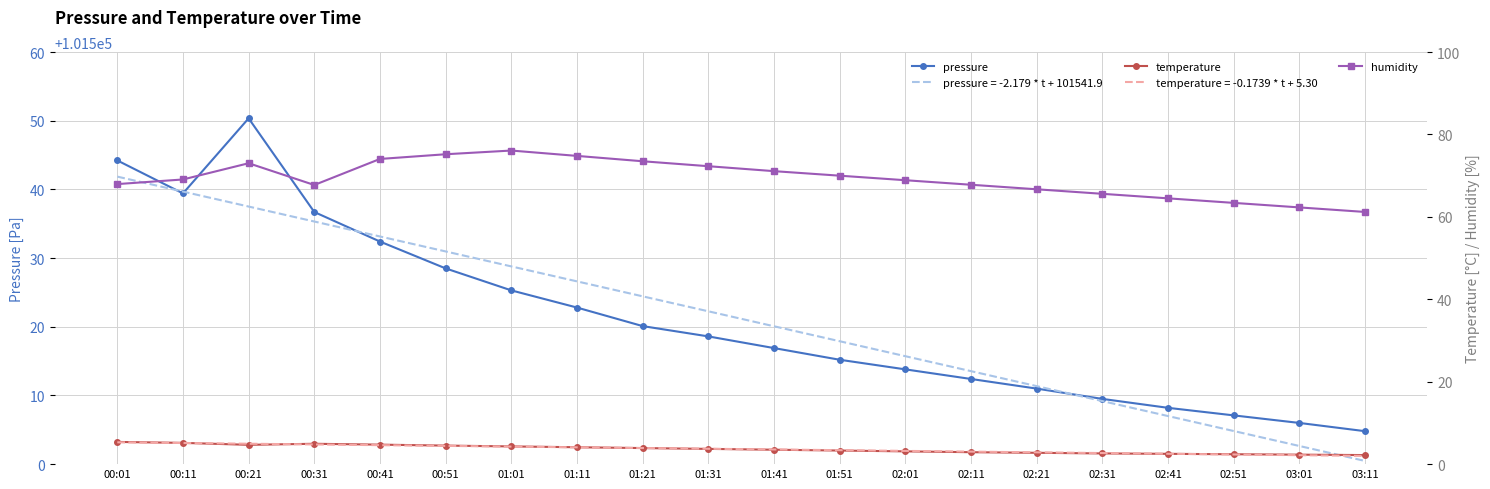

Between 02:11 and 01:41, which is larger?

01:41